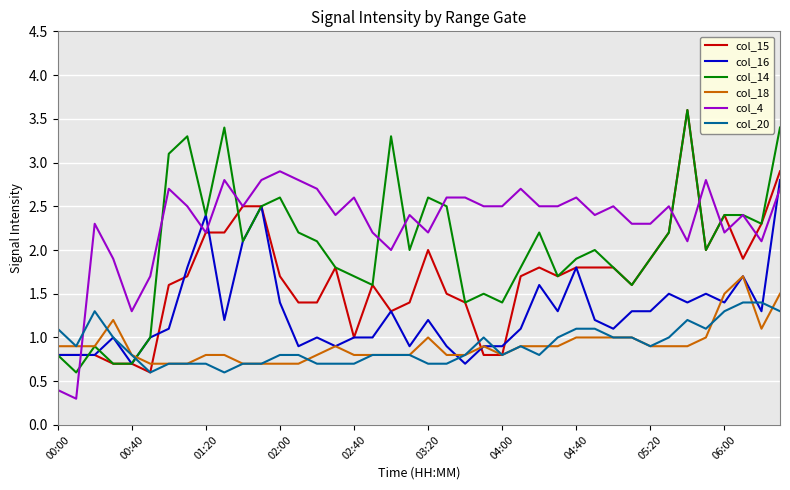

Which series has the largest total across all categories?

col_4